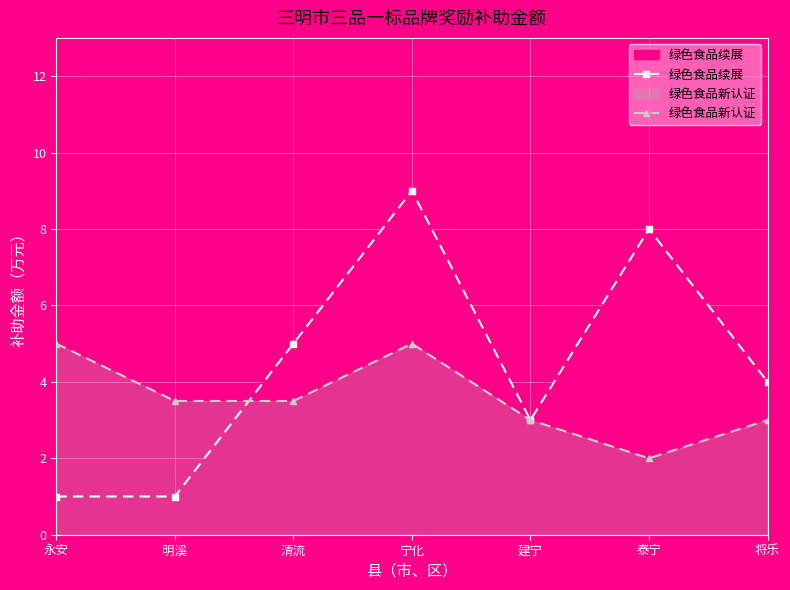

What is the minimum value shown in the chart?

1.0